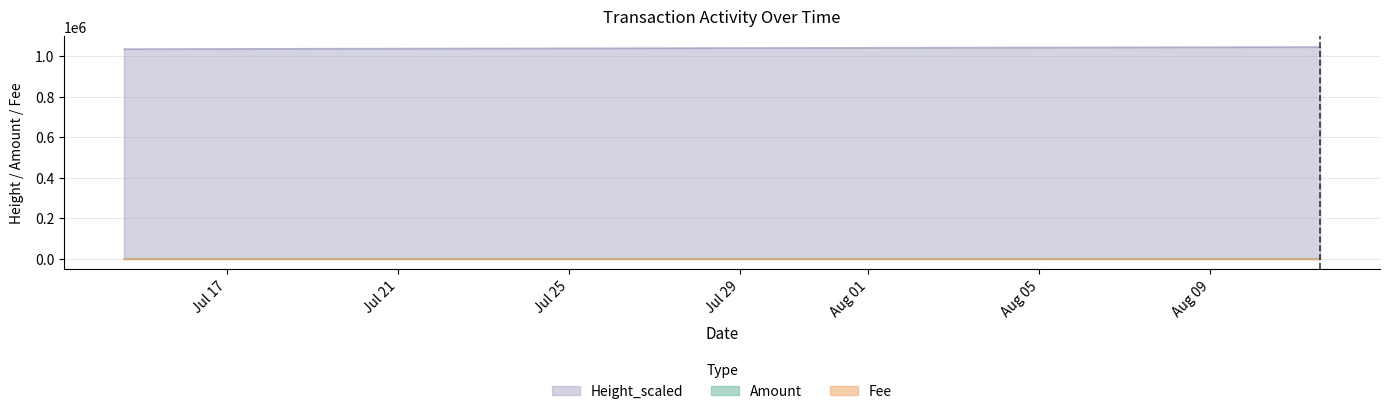

Which label corresponds to the smallest value in the chart?

2022-08-11 13:41:20